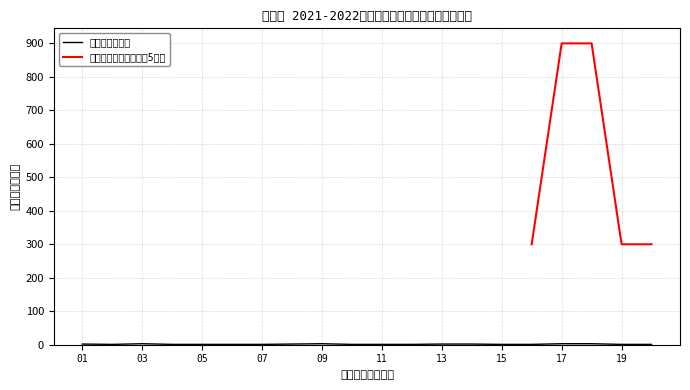

How many interior local valleys (lower than both neighbors) does the data have?

1